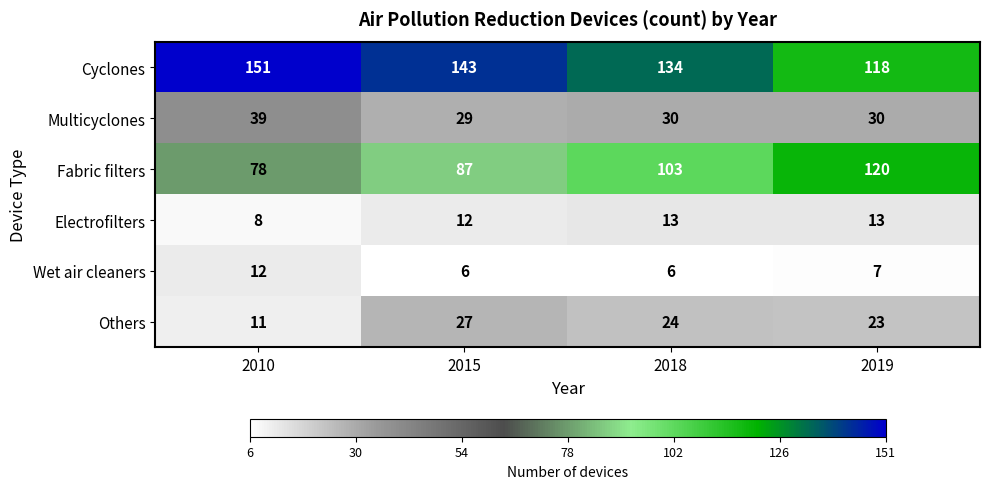

Which label corresponds to the largest value in the chart?

2010